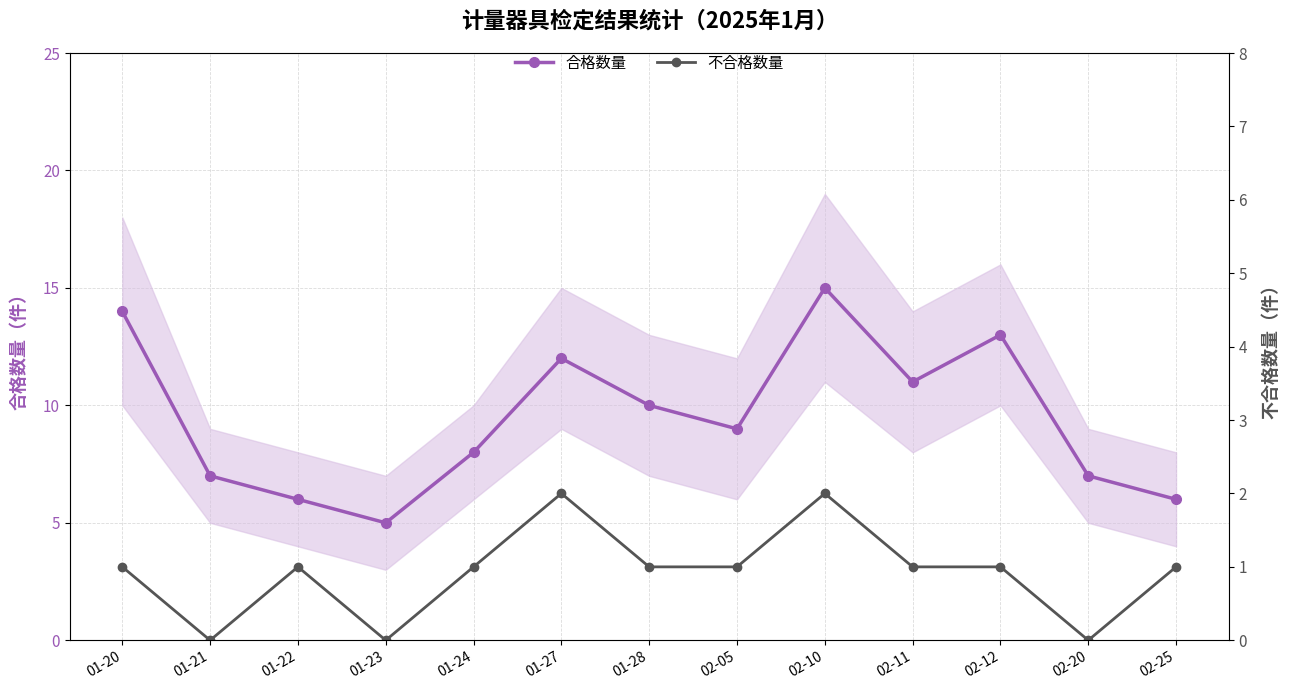

How many categories are shown in the chart?

13